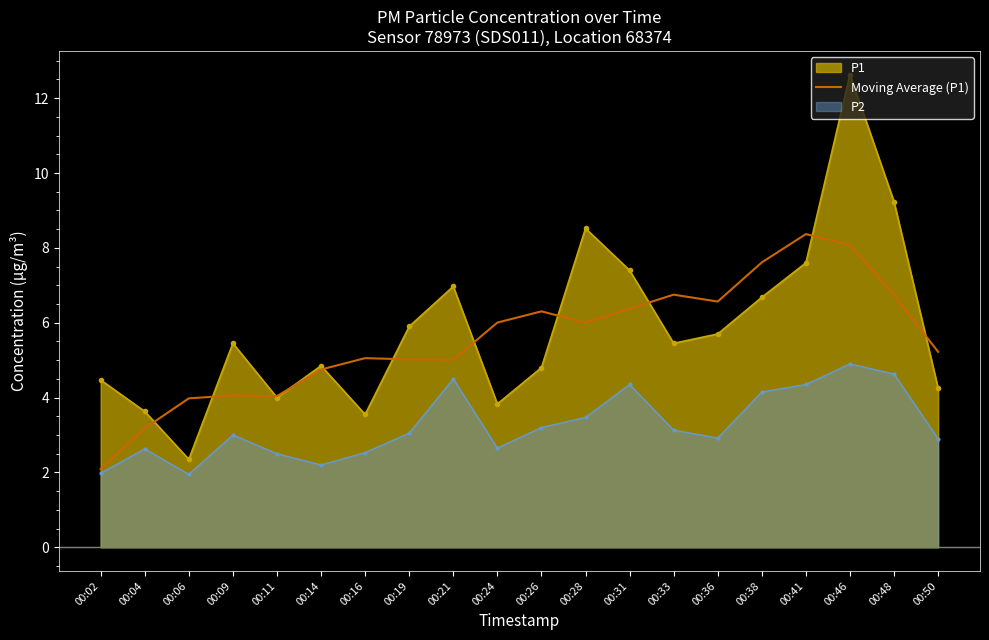

Which category has the highest value in the P1 series?

00:46